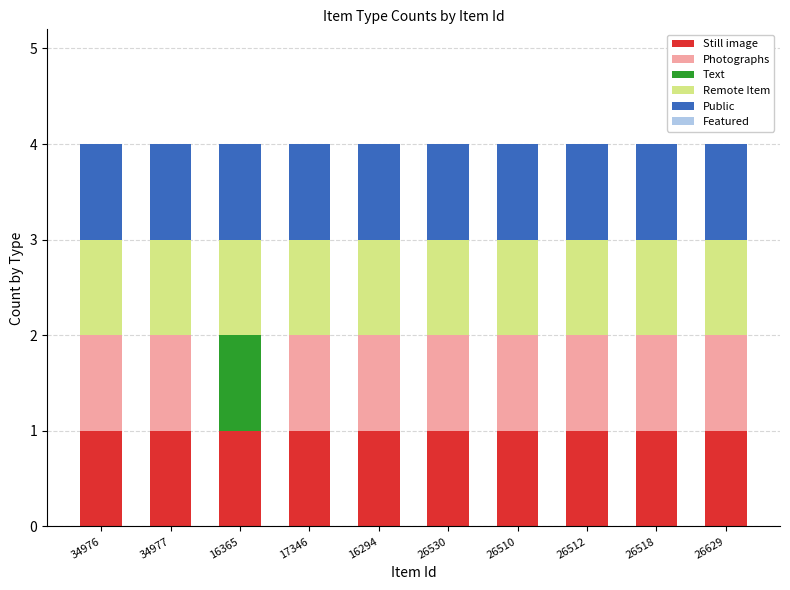

The value of Still image at 26530 is 0. True or false?

False